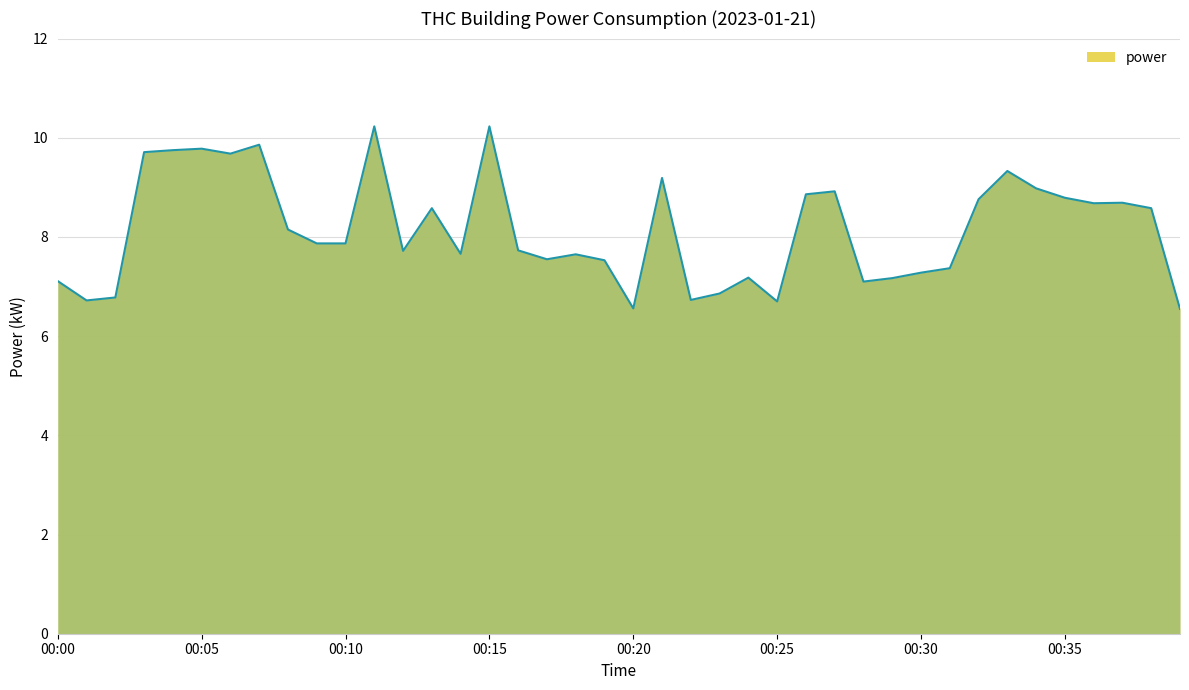

What is the difference between the maximum and minimum values?

3.7